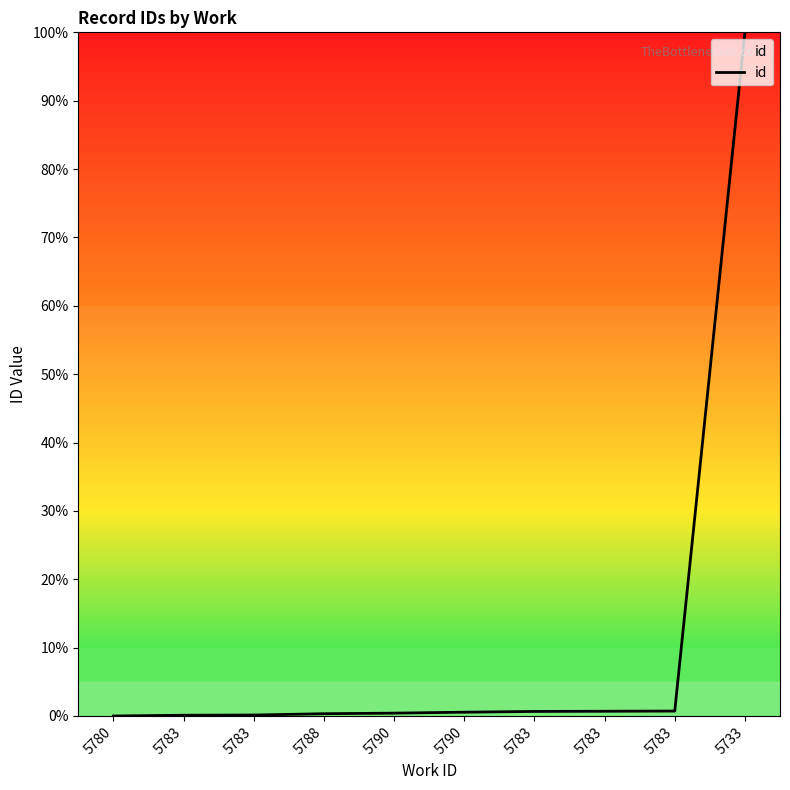

How many lines are shown in the chart?

1